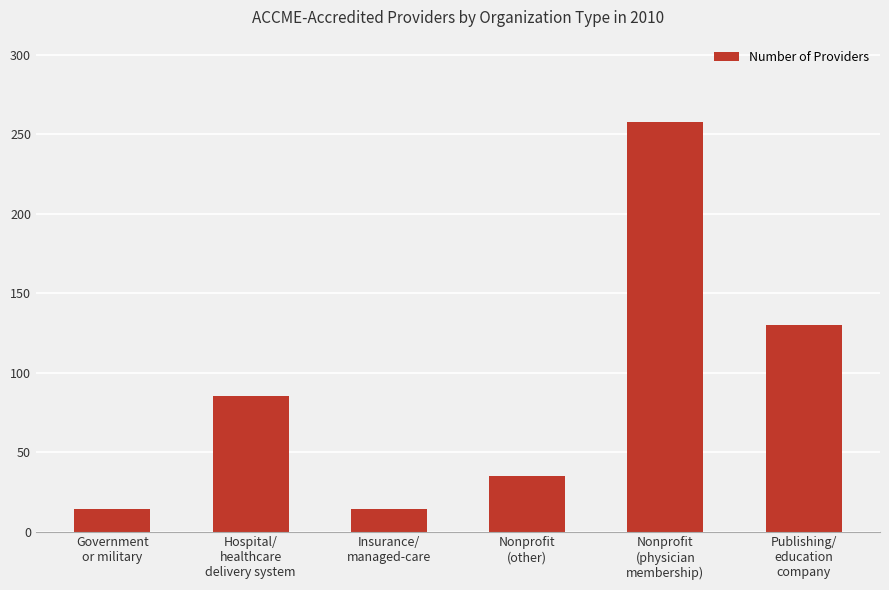

How many distinct data groups are displayed?

1